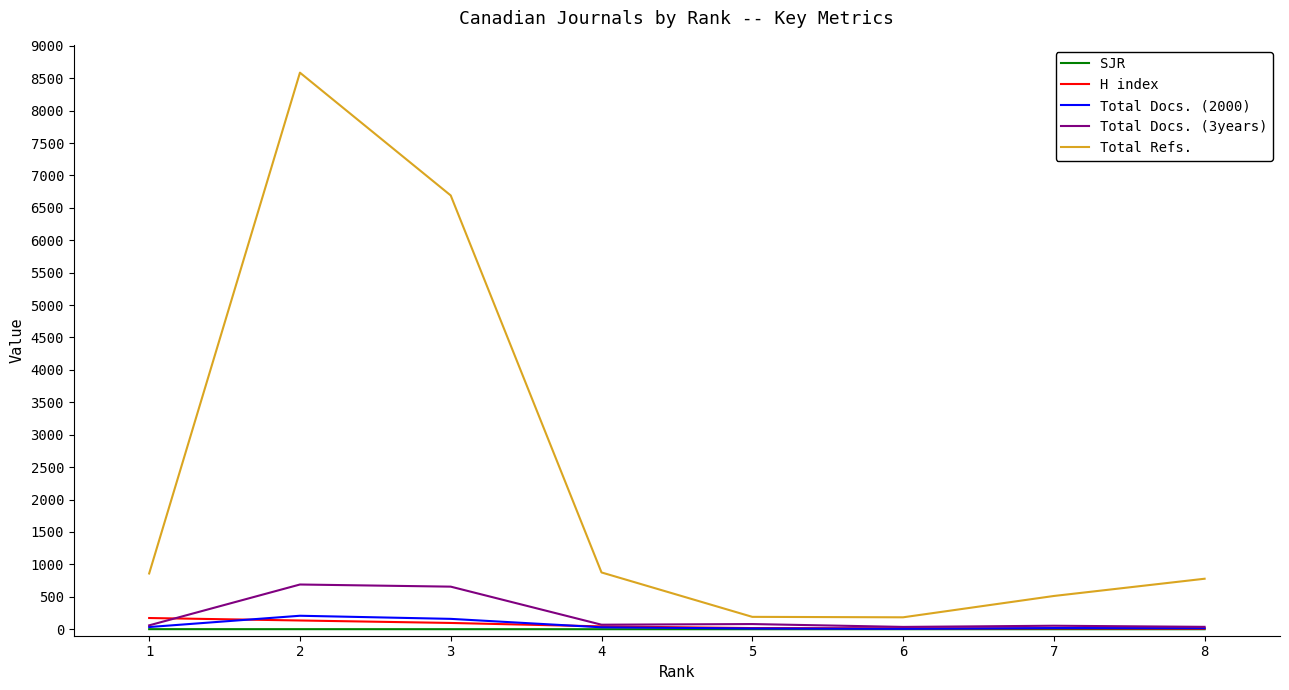

Is it true that H index equals 173.0 at 1?

True